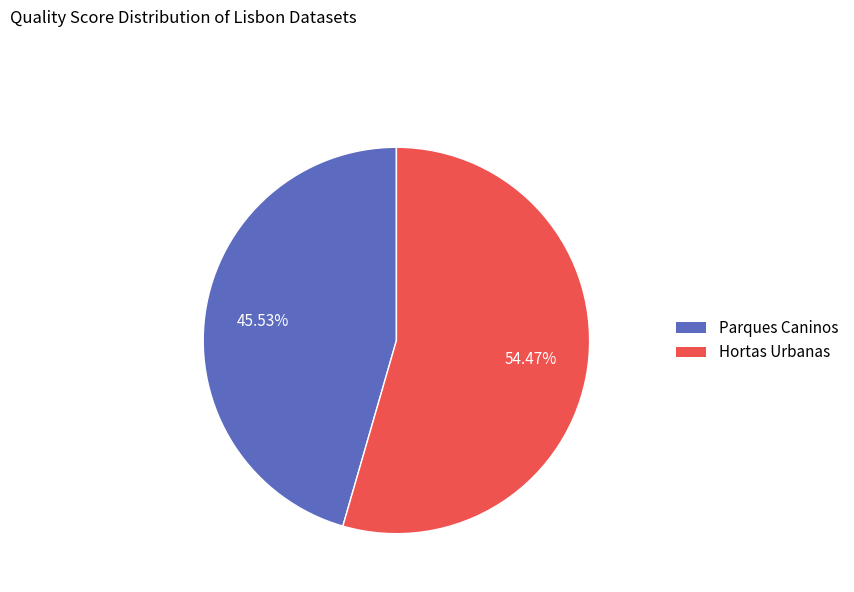

Which slice is the smallest?

Parques Caninos